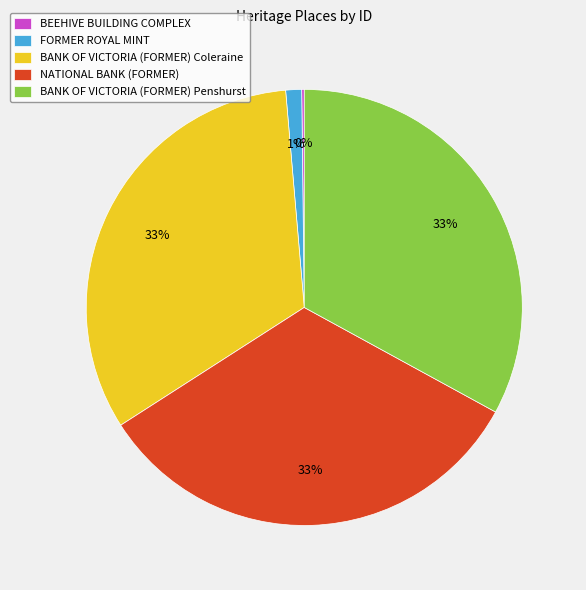

Is the sum of BANK OF VICTORIA (FORMER) Penshurst and BANK OF VICTORIA (FORMER) Coleraine greater than half?

Yes